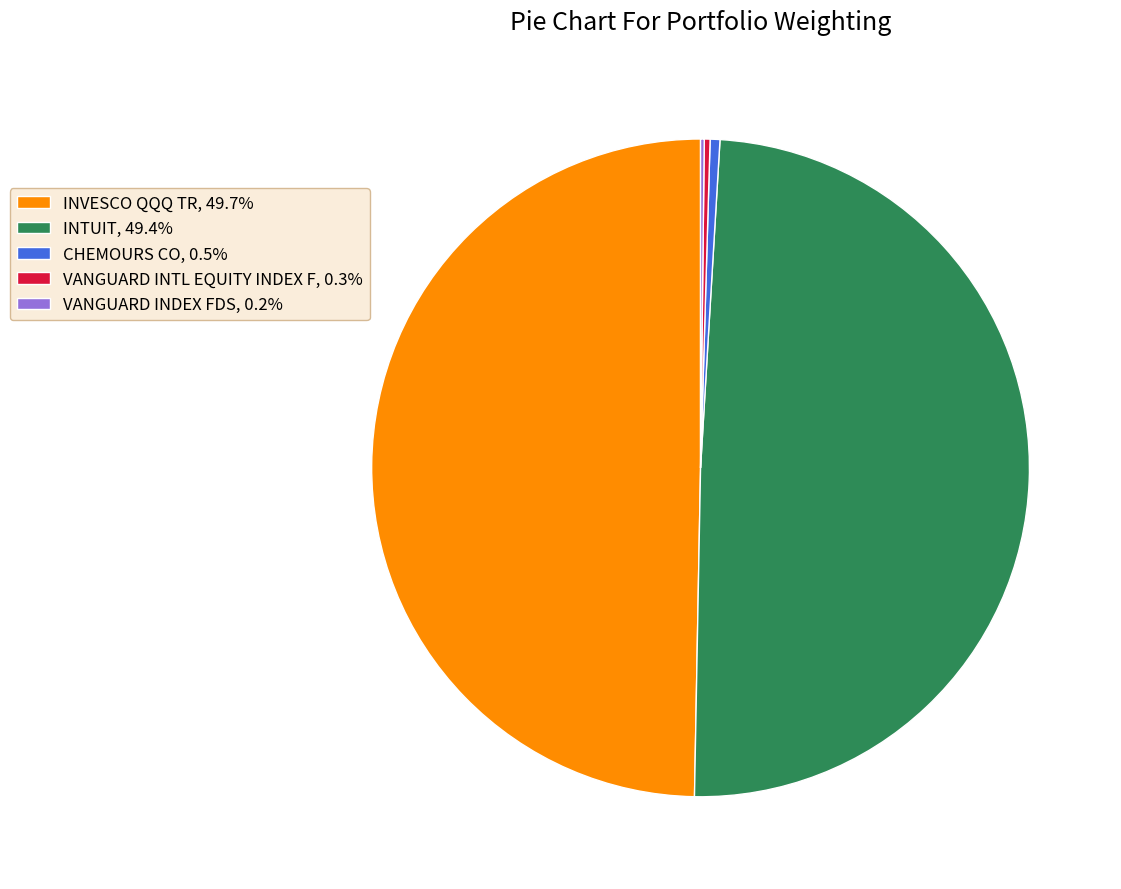

Combined, do CHEMOURS CO, 0.5% and VANGUARD INTL EQUITY INDEX F, 0.3% account for over 50%?

No